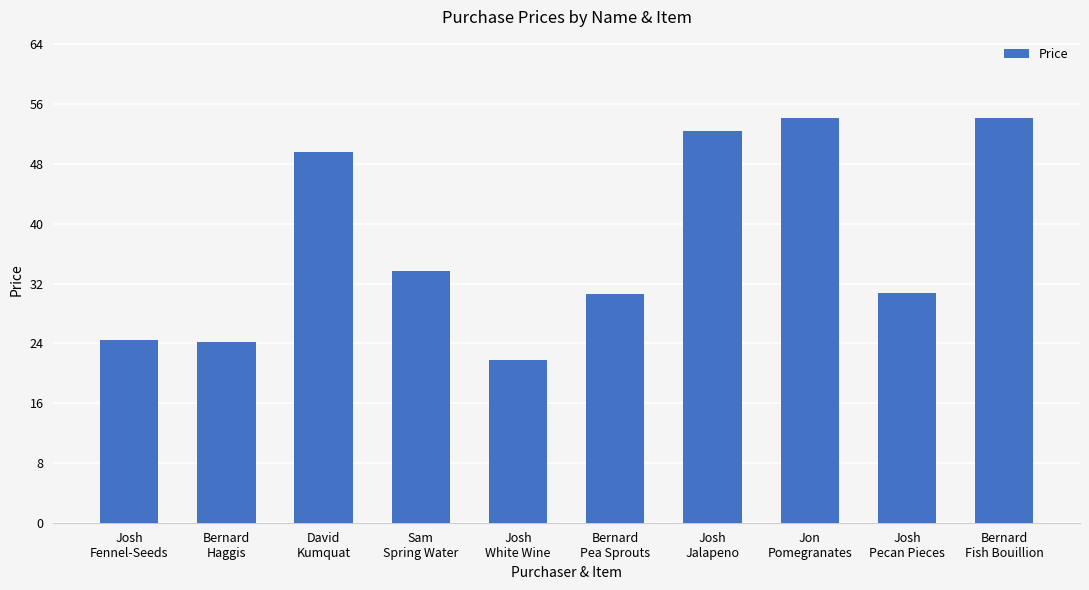

What is the difference between the maximum and second lowest values?

30.0